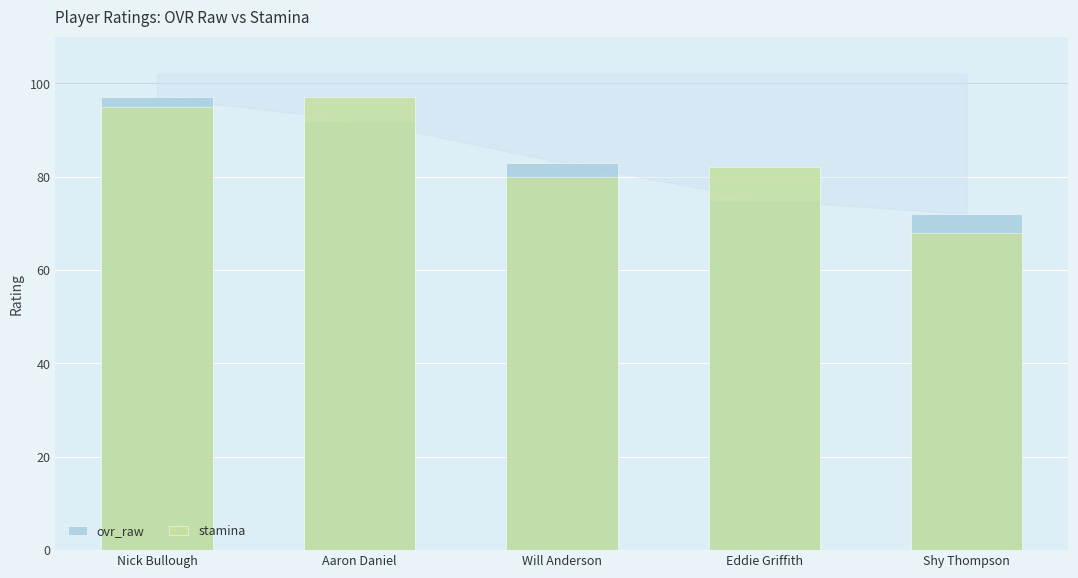

Is it true that ovr_raw equals 97 at Nick Bullough?

True